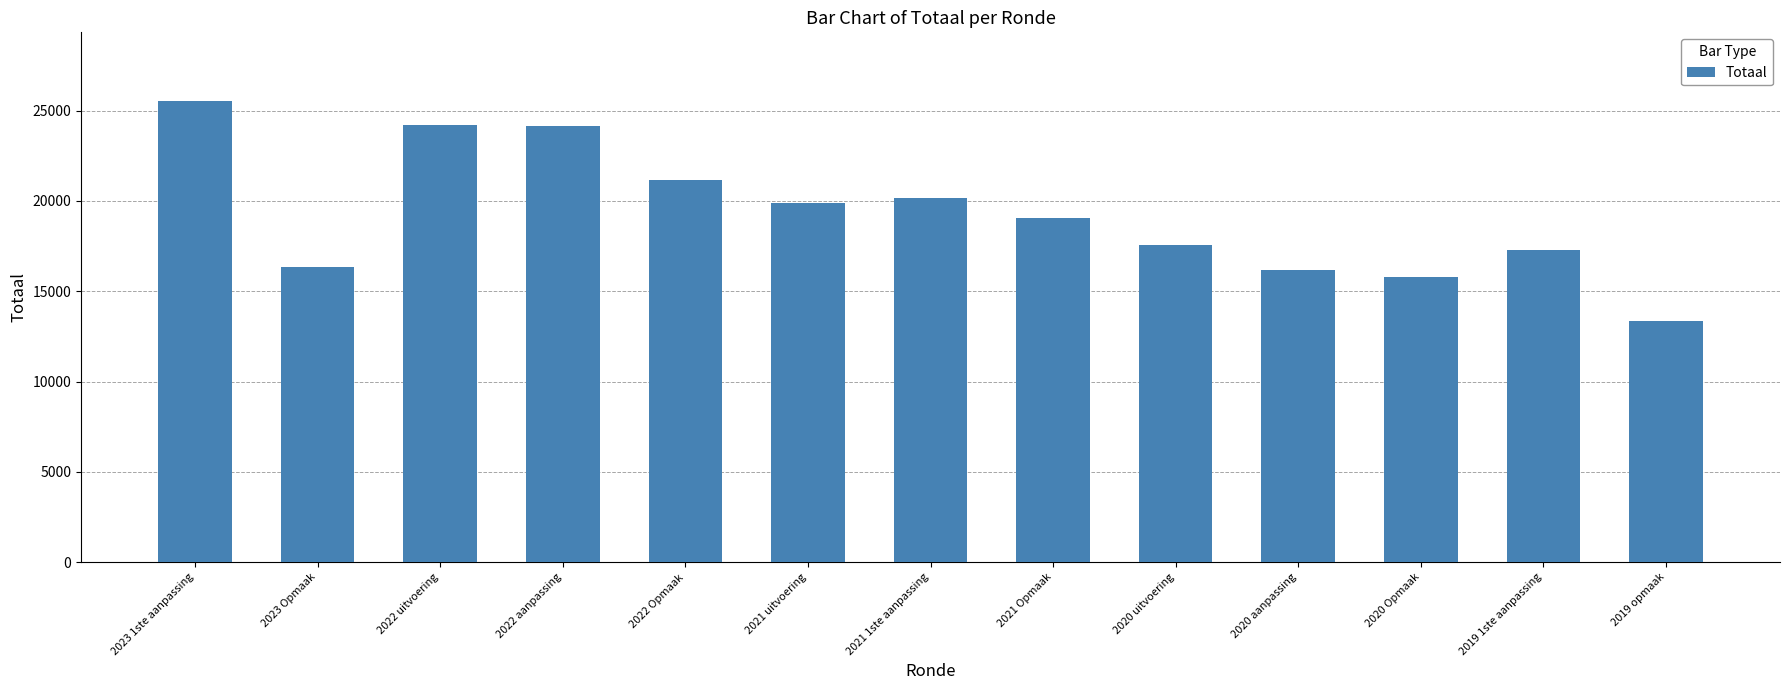

What is the greatest value displayed?

25508